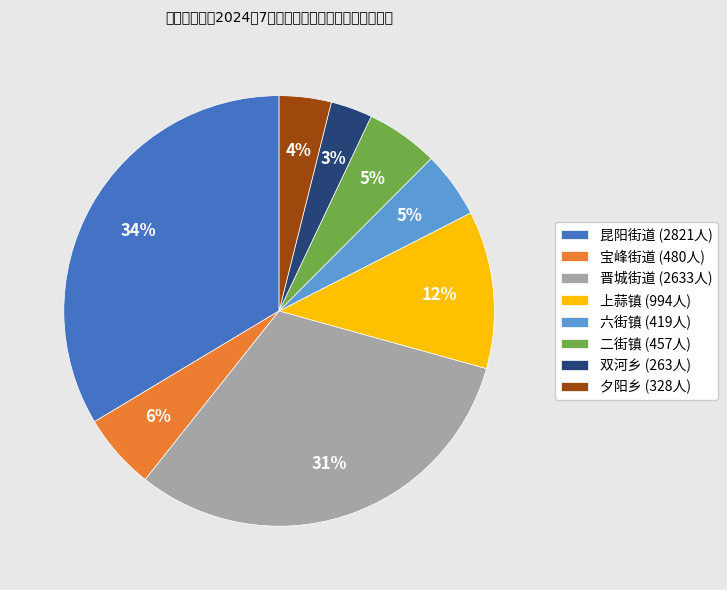

Which category has the biggest portion of the pie?

昆阳街道